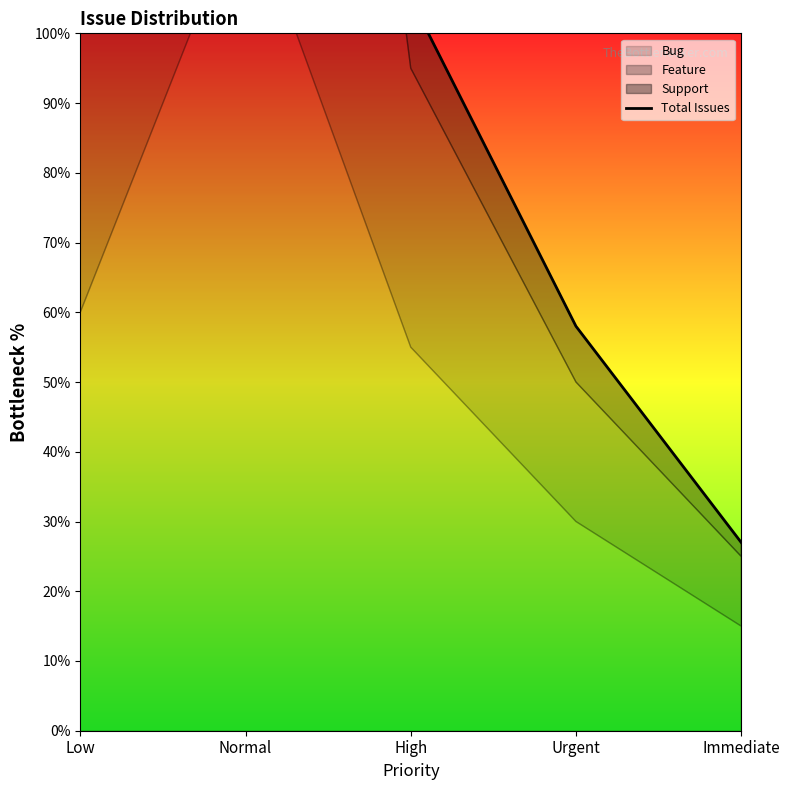

Reading left to right, extract all data points from this chart.

Low=170	Normal=335	High=105	Urgent=58	Immediate=27